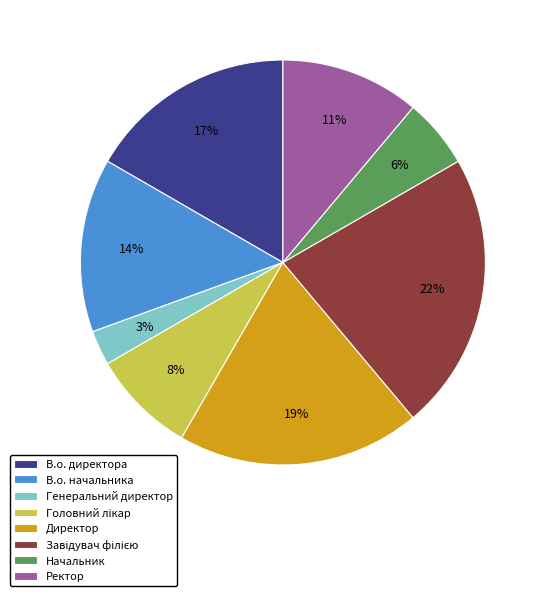

To the nearest percent, what percentage of the pie is Генеральний директор?

3%